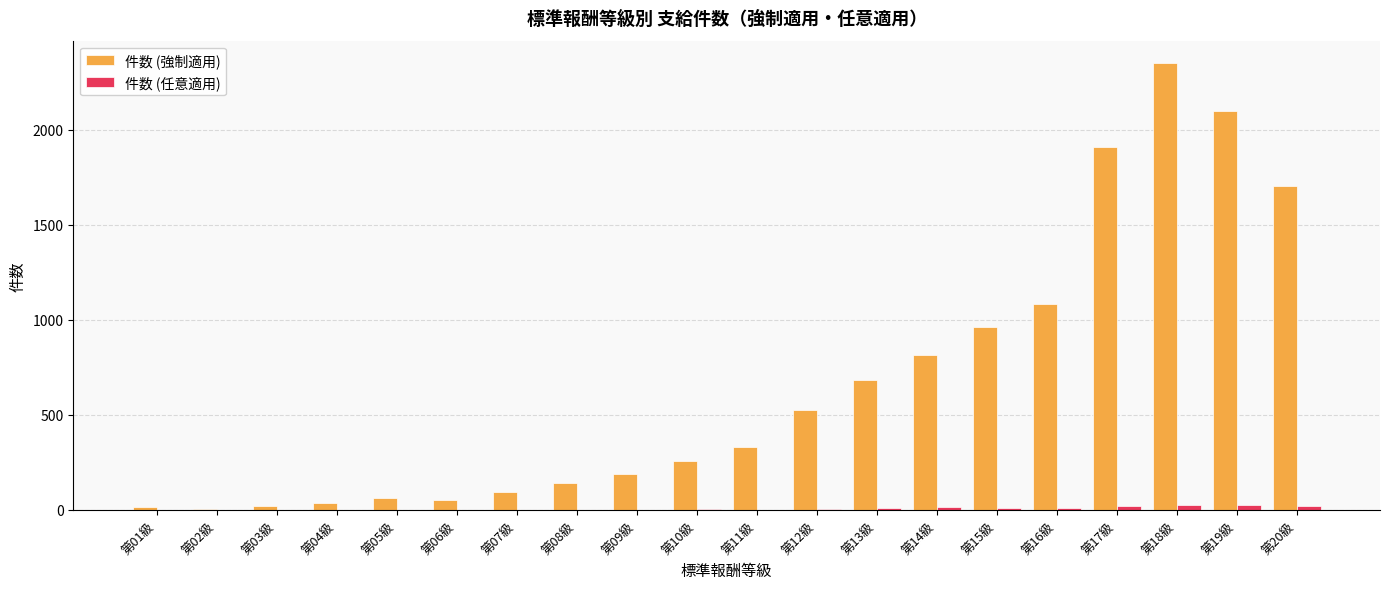

What is the greatest value displayed?

2351